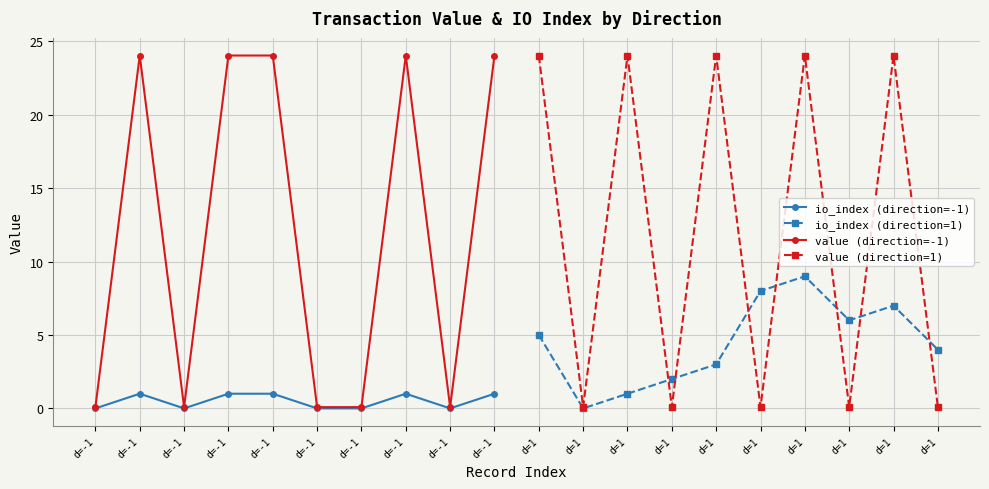

How many distinct data groups are displayed?

4